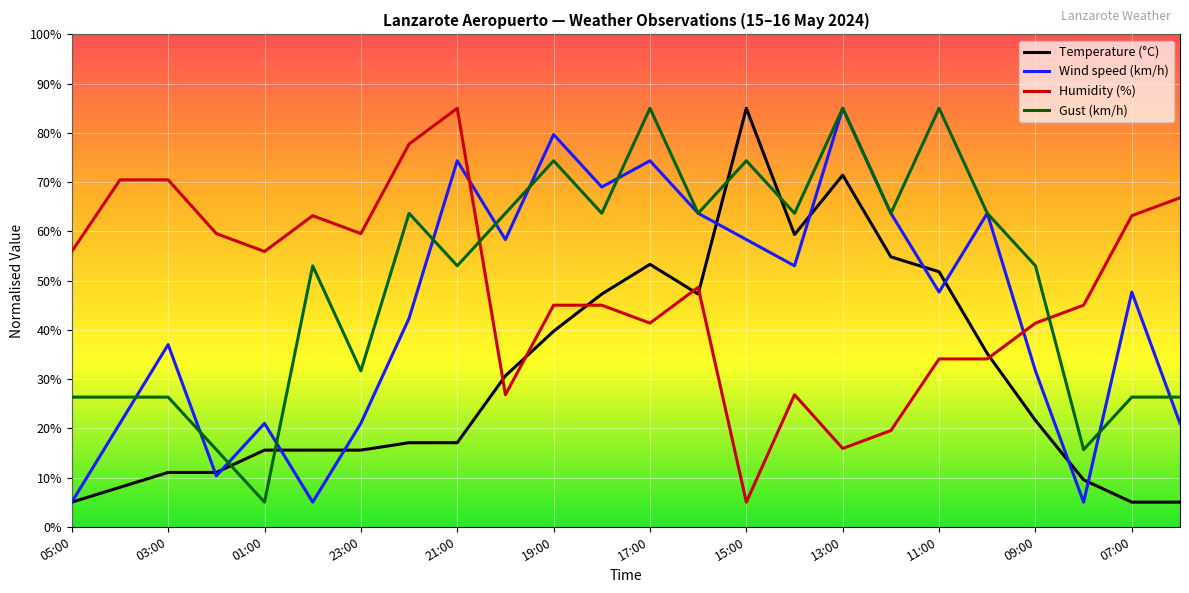

What is the greatest value displayed?

85.0